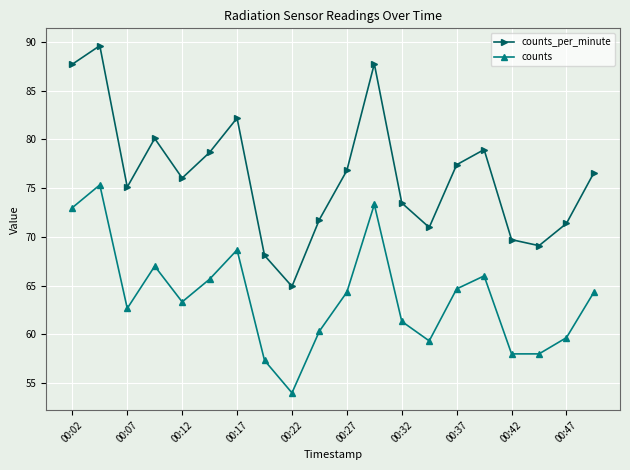

True or false: counts and counts_per_minute cross at least once.

False